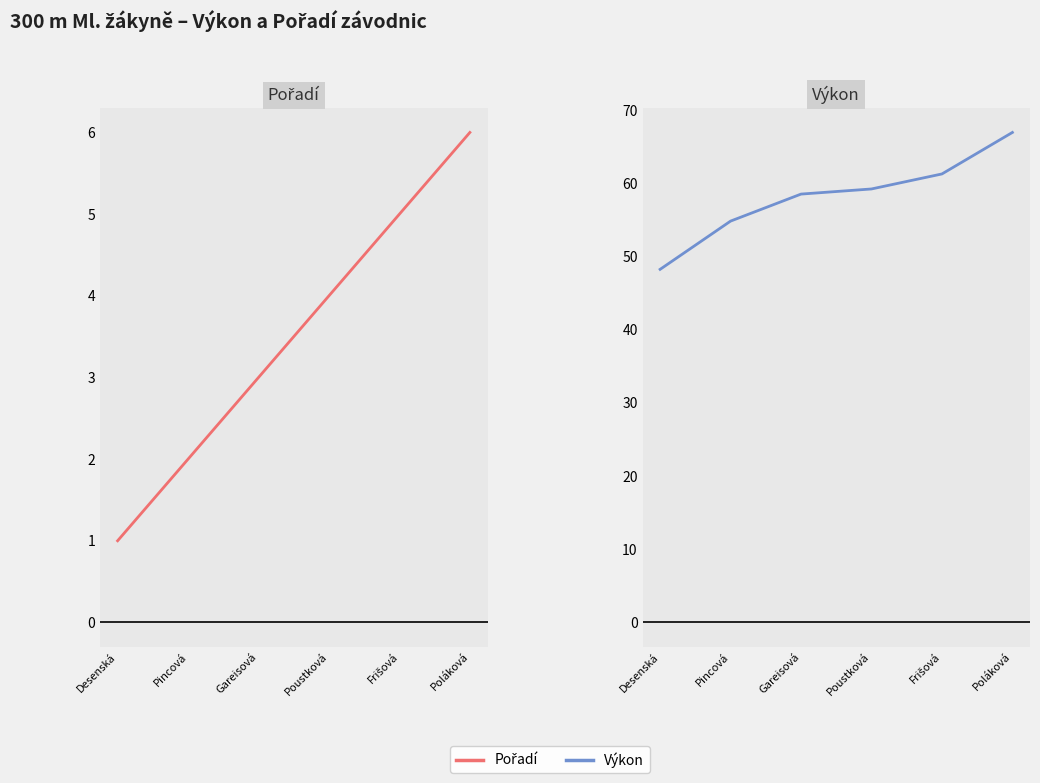

Where does the Pořadí series first go above 4?

Frišová